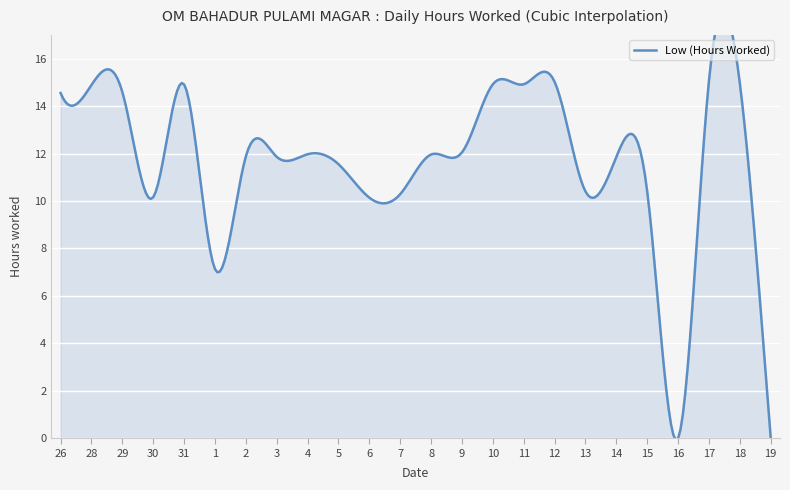

What is the label of the 3rd point from the left?

29